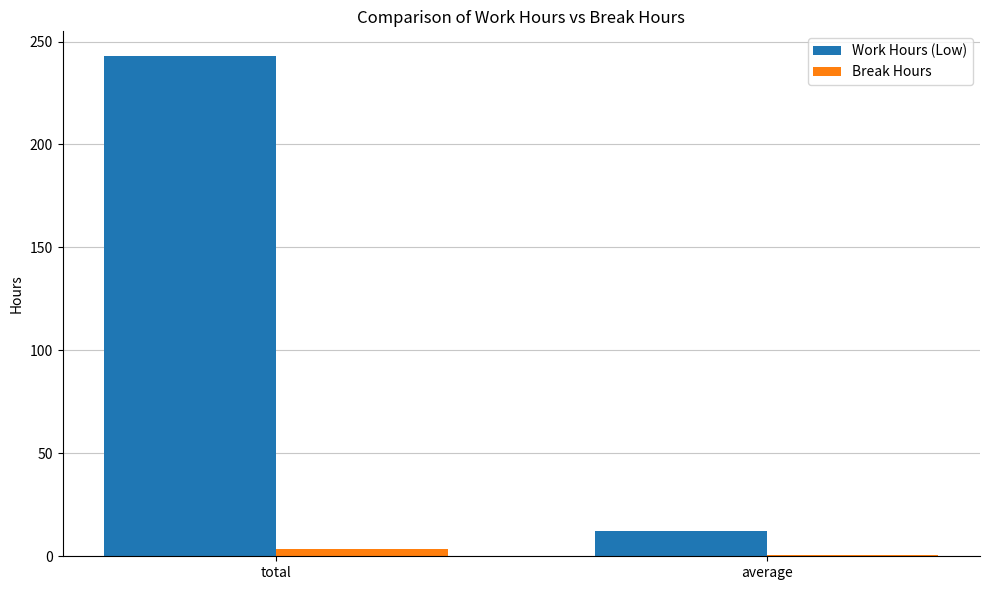

At which category is the sum across all series the highest?

total